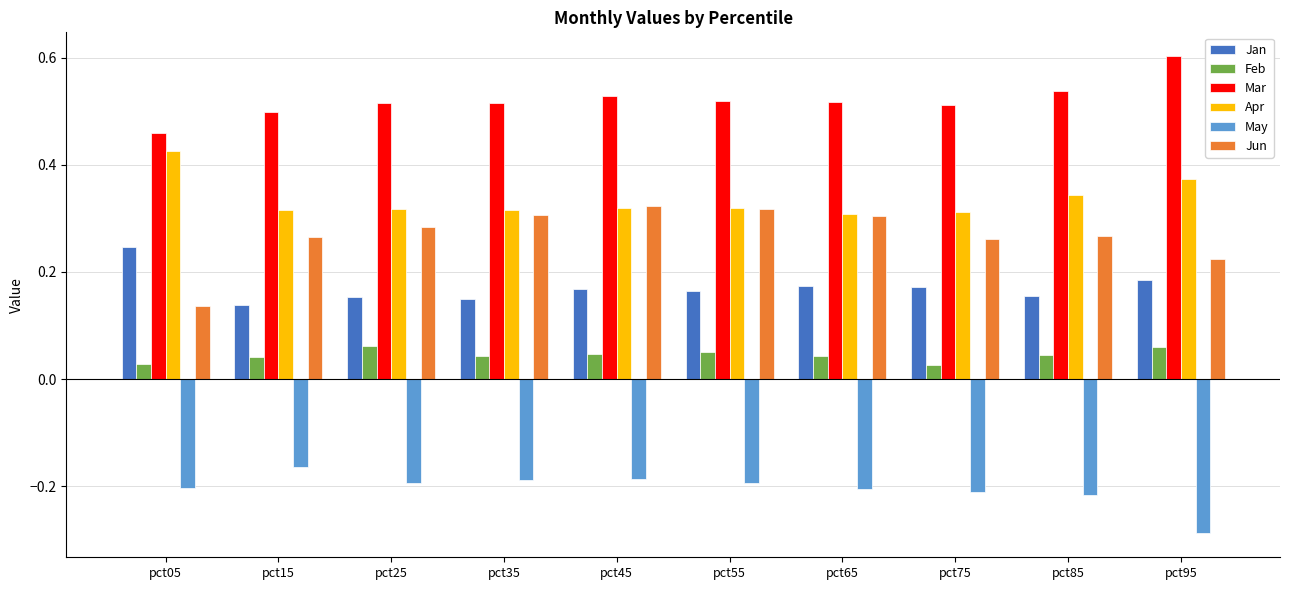

At which label does Mar reach its peak?

pct95